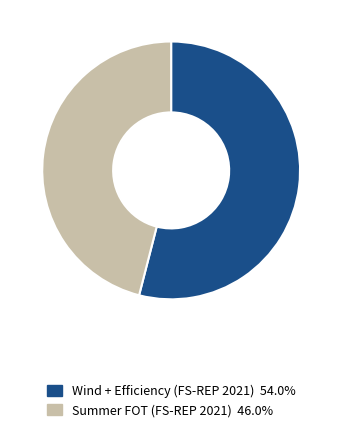

Does any single category account for the majority?

Yes